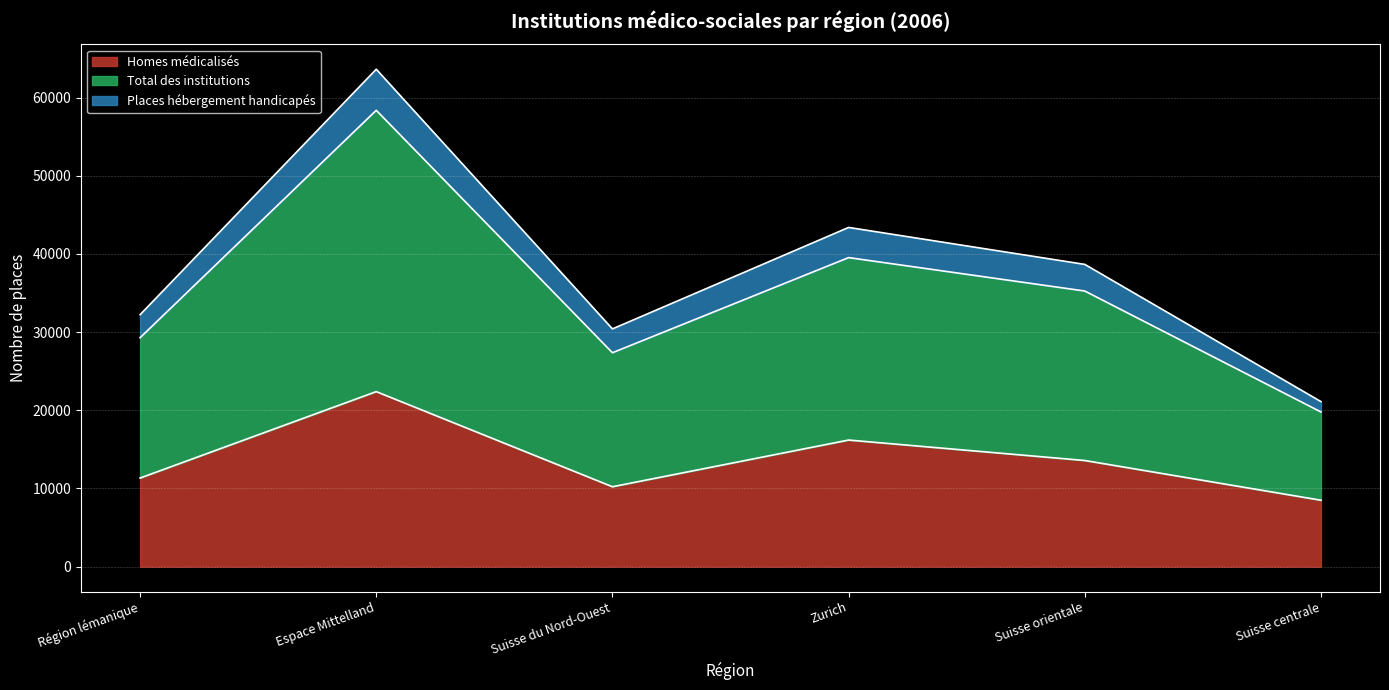

Where is the first local maximum for Total des institutions?

Espace Mittelland